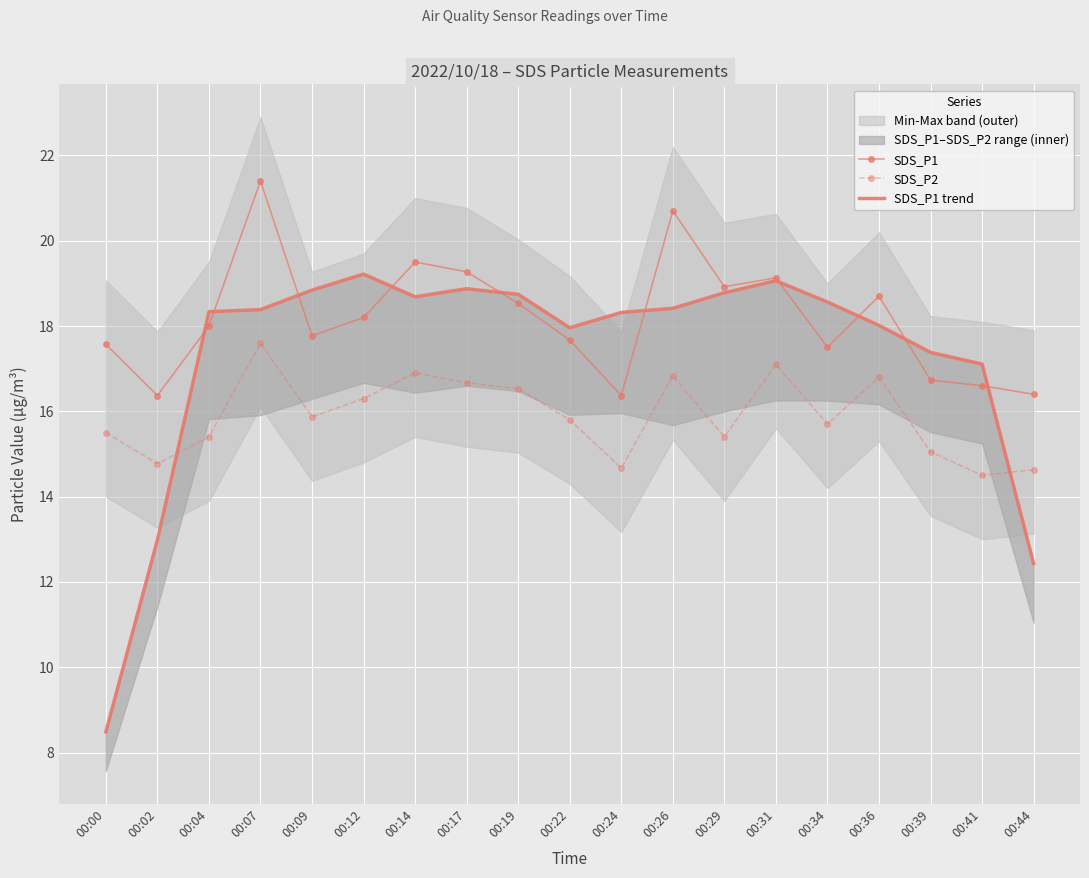

How many interior local peaks does the SDS_P1 series have?

5